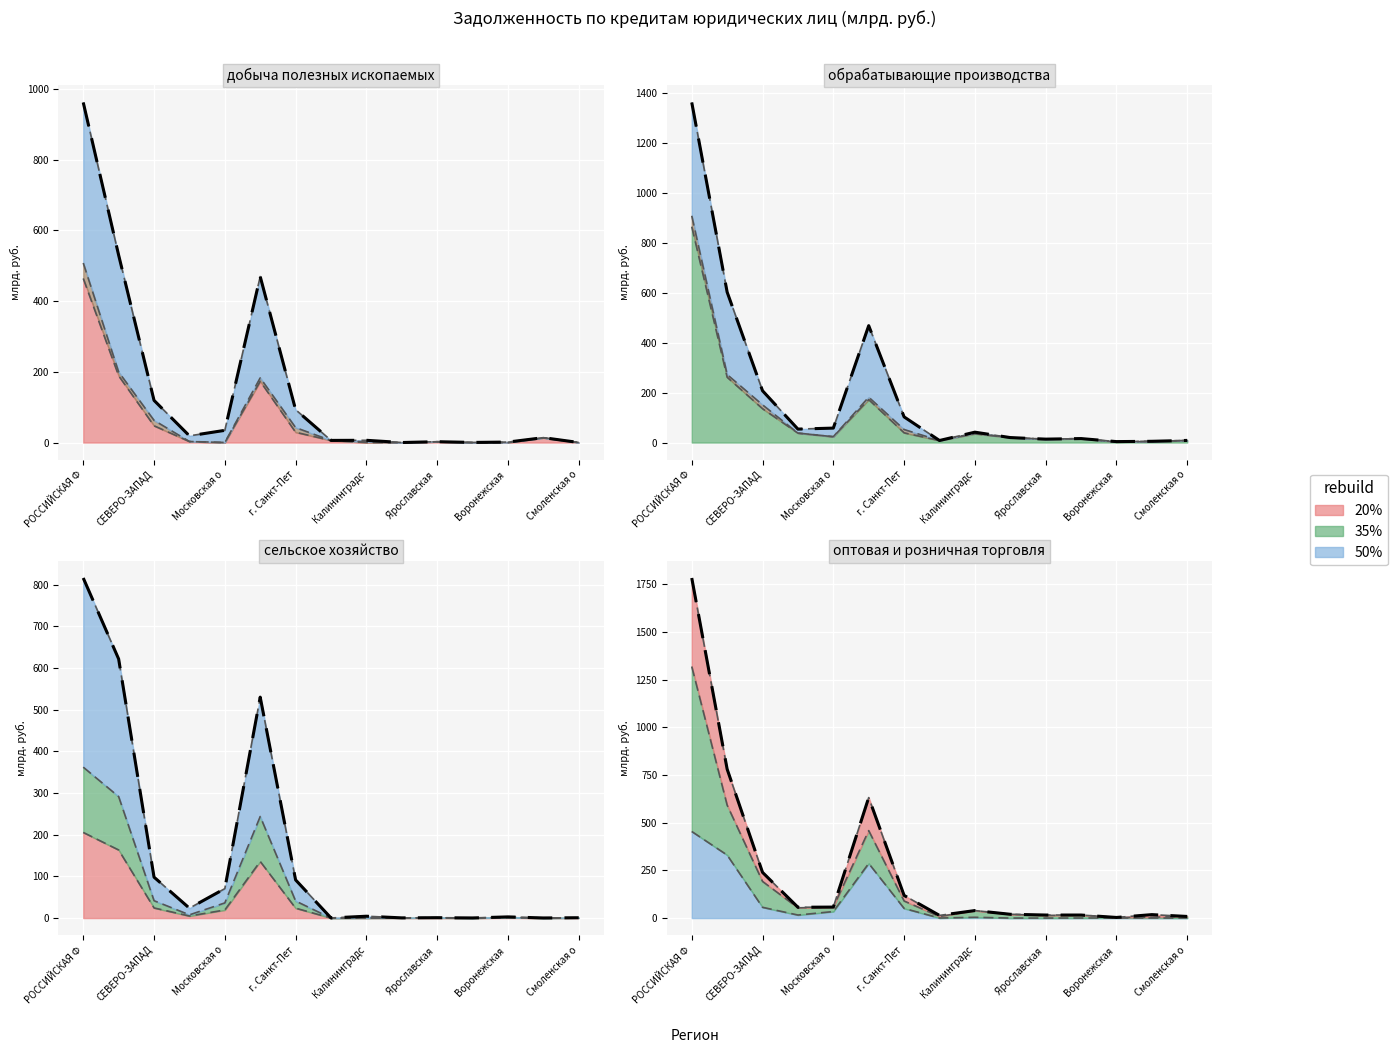

How many lines are shown in the chart?

1